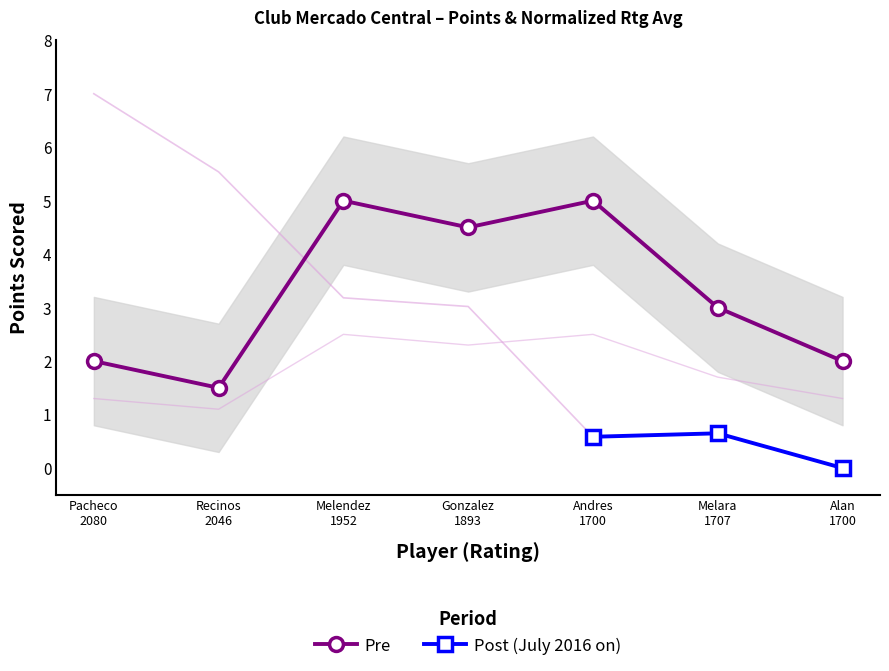

What is the value of the Post (July 2016 on) point at the 6th from the left?

0.6